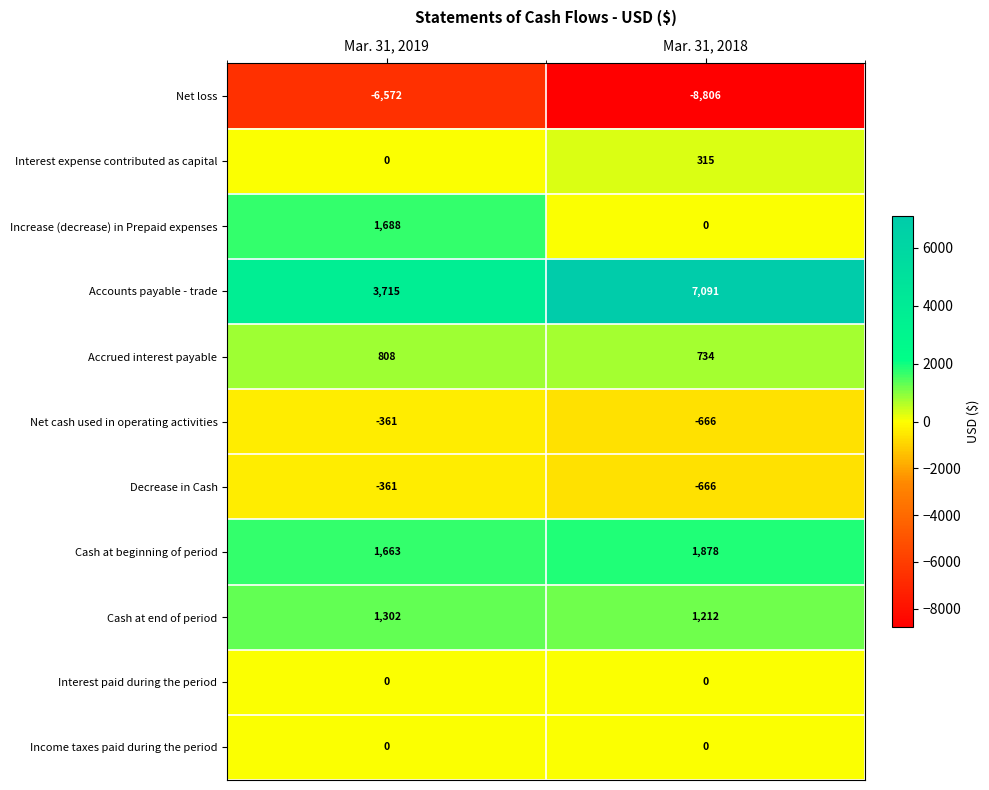

How many data points does each series have?

2